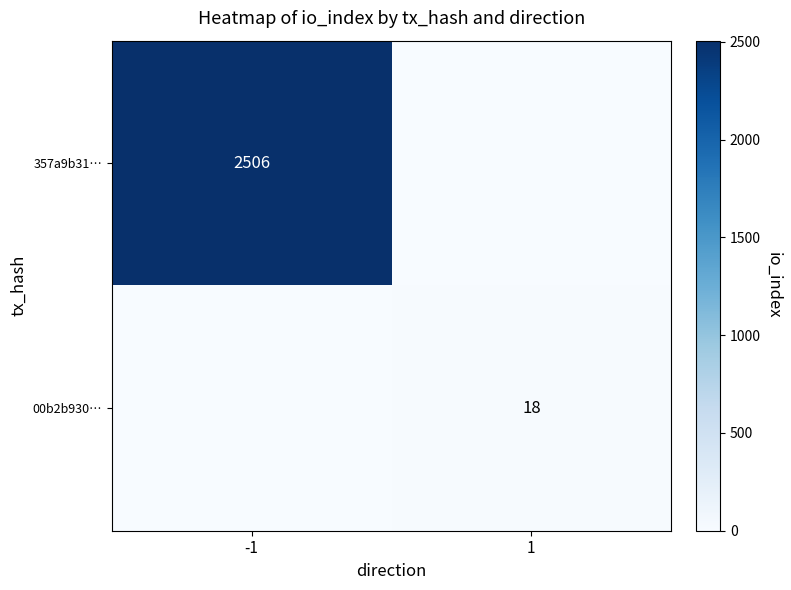

Where is 00b2b930… nearest to the value 9?

-1